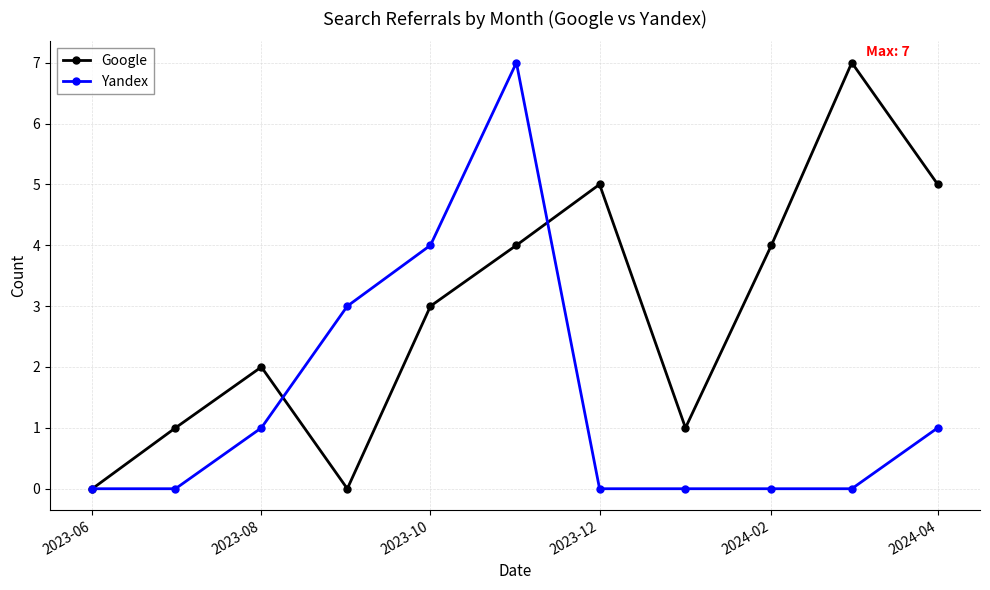

What is the value of the Google point at the 6th from the left?

4